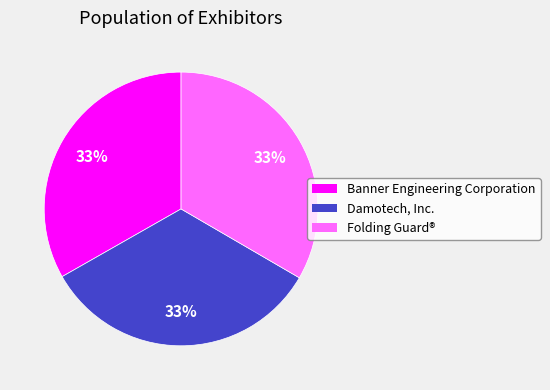

Does any single category account for the majority?

No